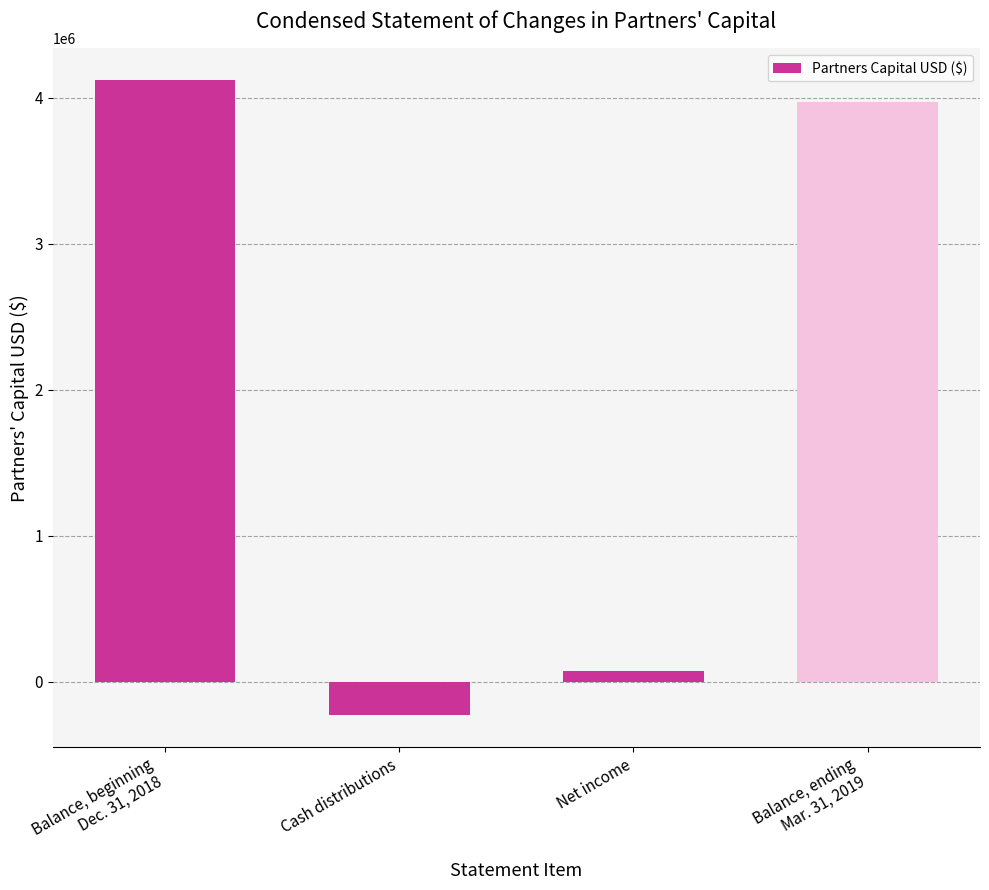

Which label corresponds to the smallest value in the chart?

Cash distributions